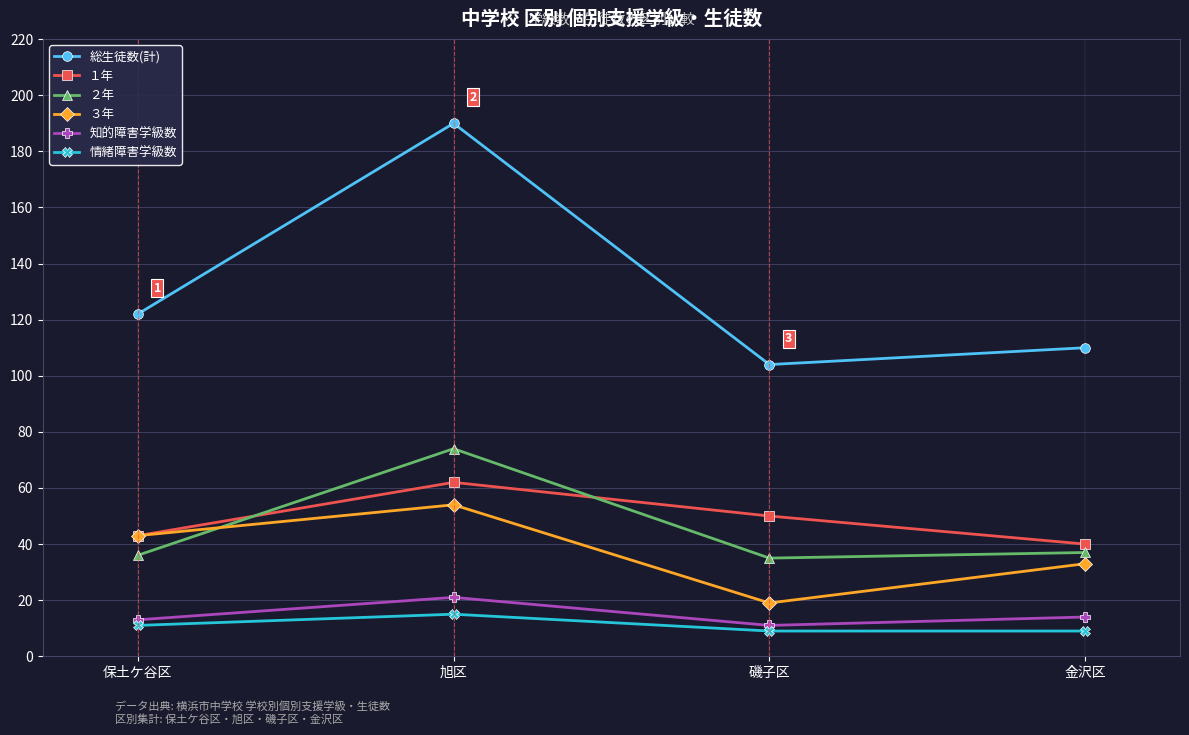

True or false: 知的障害学級数 and ３年 cross at least once.

False